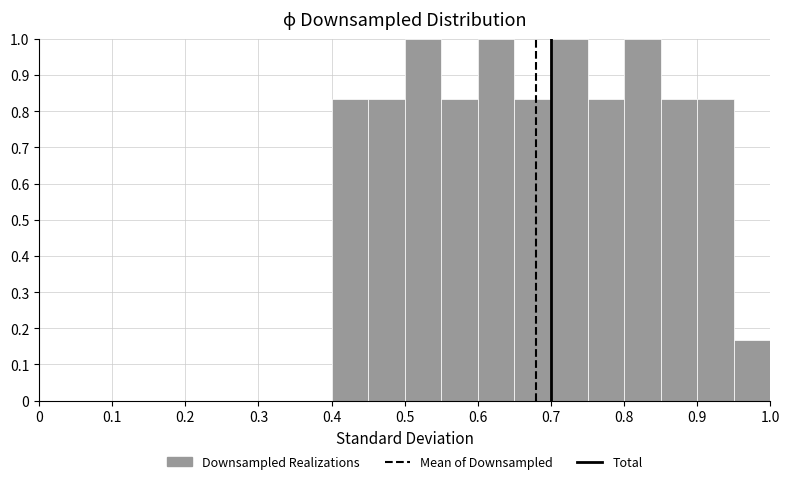

Reading left to right, transcribe this chart: for each bar, give the range it covers on the x-axis and its height. The values are not printed on the chart, so give them approximately, as read against the axis.

0.00 to 0.05: 0
0.05 to 0.10: 0
0.10 to 0.15: 0
0.15 to 0.20: 0
0.20 to 0.25: 0
0.25 to 0.30: 0
0.30 to 0.35: 0
0.35 to 0.40: 0
0.40 to 0.45: 0.83
0.45 to 0.50: 0.83
0.50 to 0.55: 1.00
0.55 to 0.60: 0.83
0.60 to 0.65: 1.00
0.65 to 0.70: 0.83
0.70 to 0.75: 1.00
0.75 to 0.80: 0.83
0.80 to 0.85: 1.00
0.85 to 0.90: 0.83
0.90 to 0.95: 0.83
0.95 to 1.00: 0.17